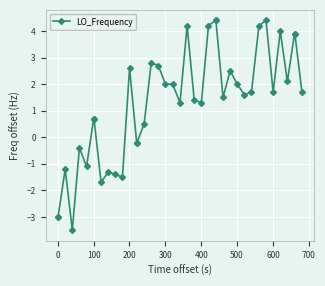

What is the value of the 4th point from the left?

-3.5